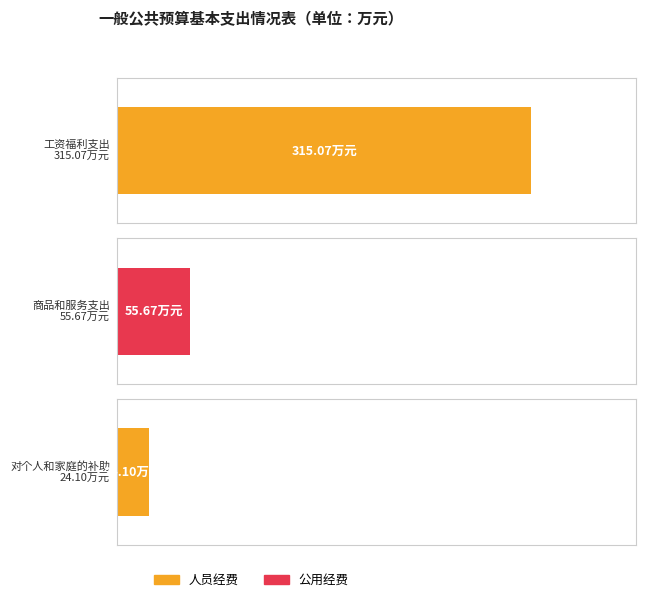

What is the value of the 合计 bar at the 1st from the left?

315.1